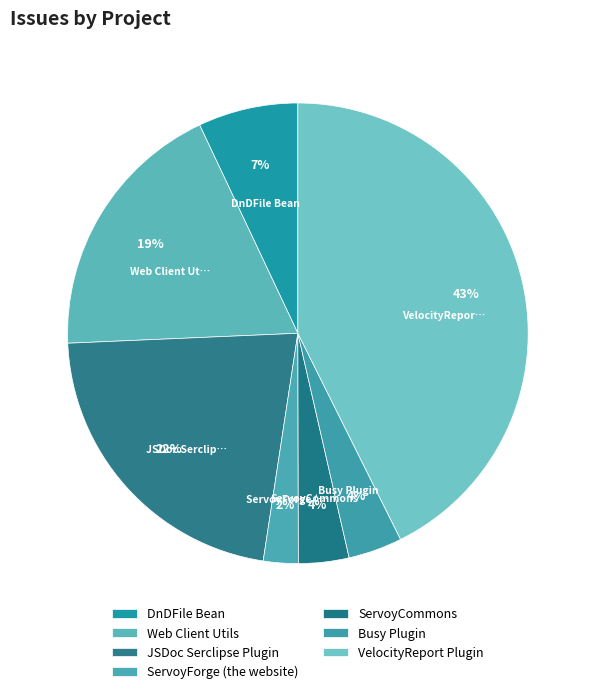

Rank the categories by value from highest to lowest.

VelocityReport Plugin, JSDoc Serclipse Plugin, Web Client Utils, DnDFile Bean, Busy Plugin, ServoyCommons, ServoyForge (the website)